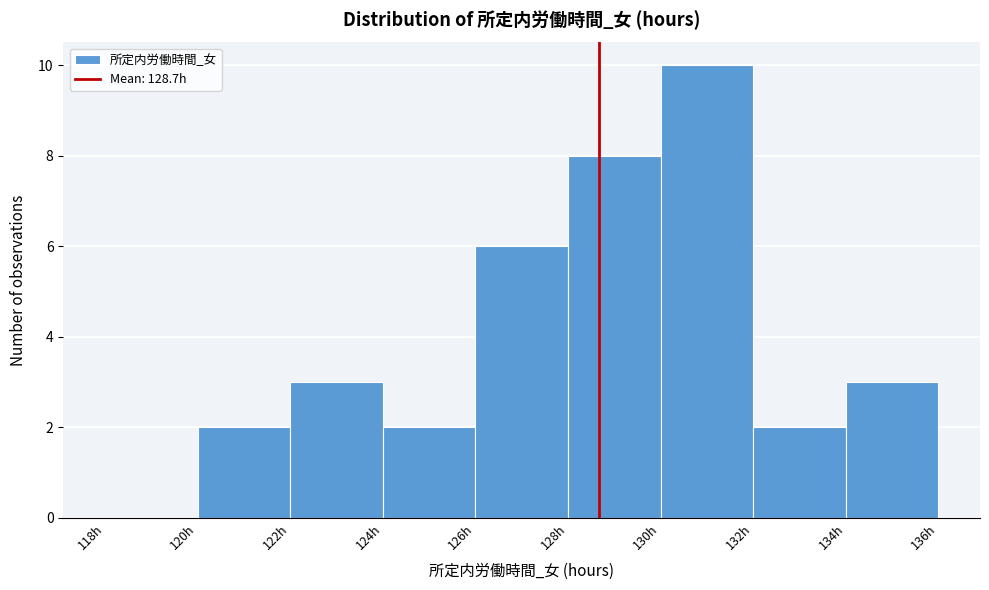

What is the height of the bar covering 130 to 132 on the x-axis? The values are not printed on the chart, so give them approximately, as read against the axis.

10